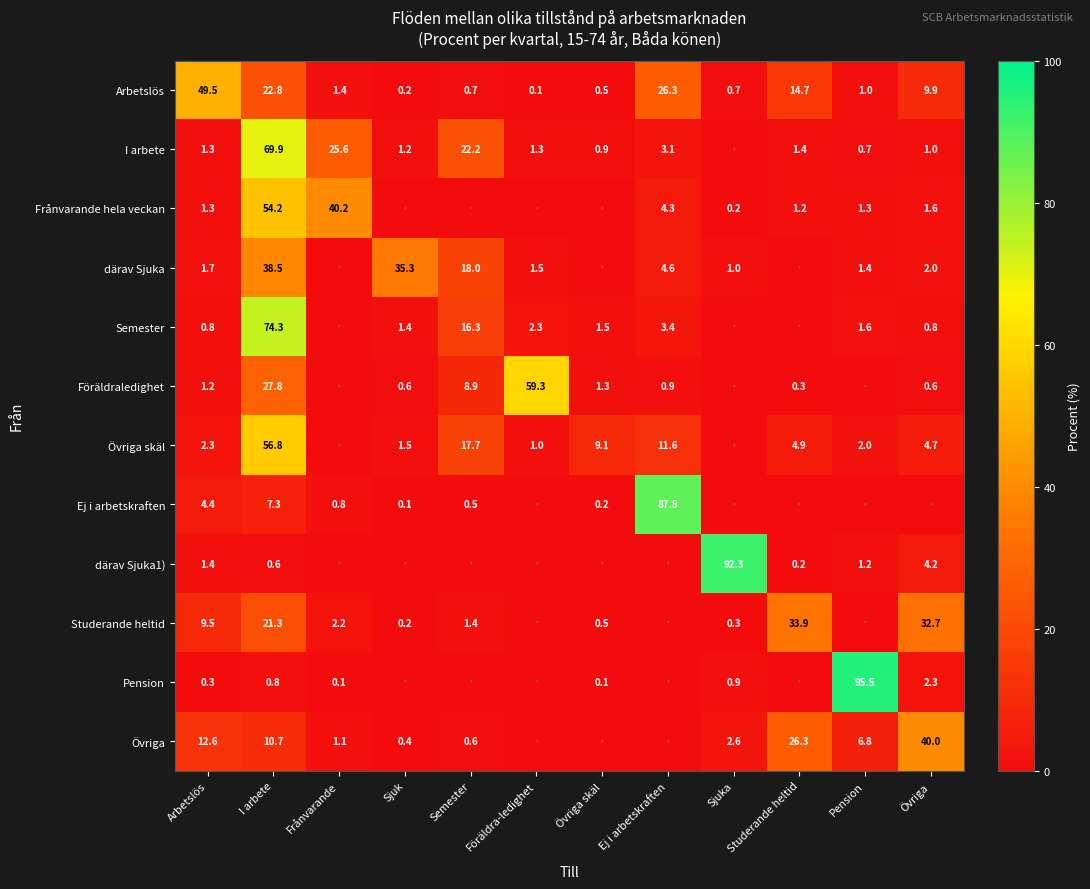

At which category is the sum across all series the highest?

I arbete